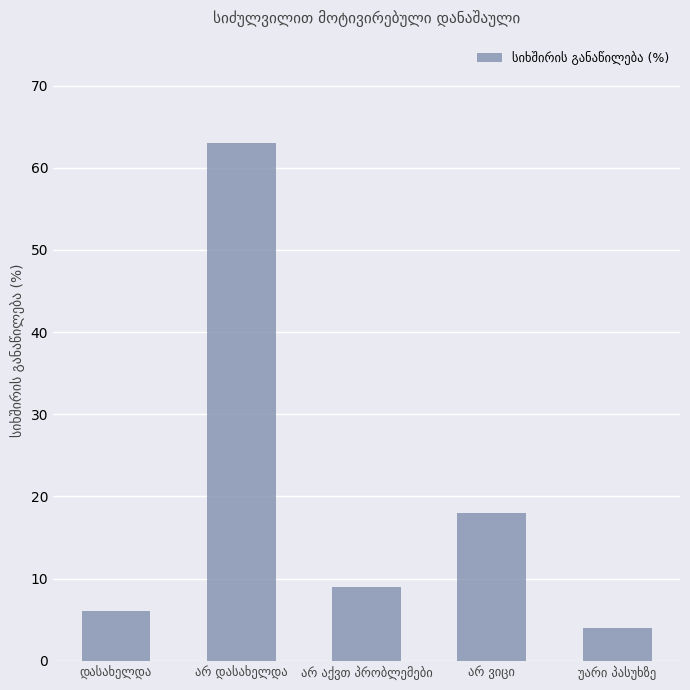

How many values are below 9?

2